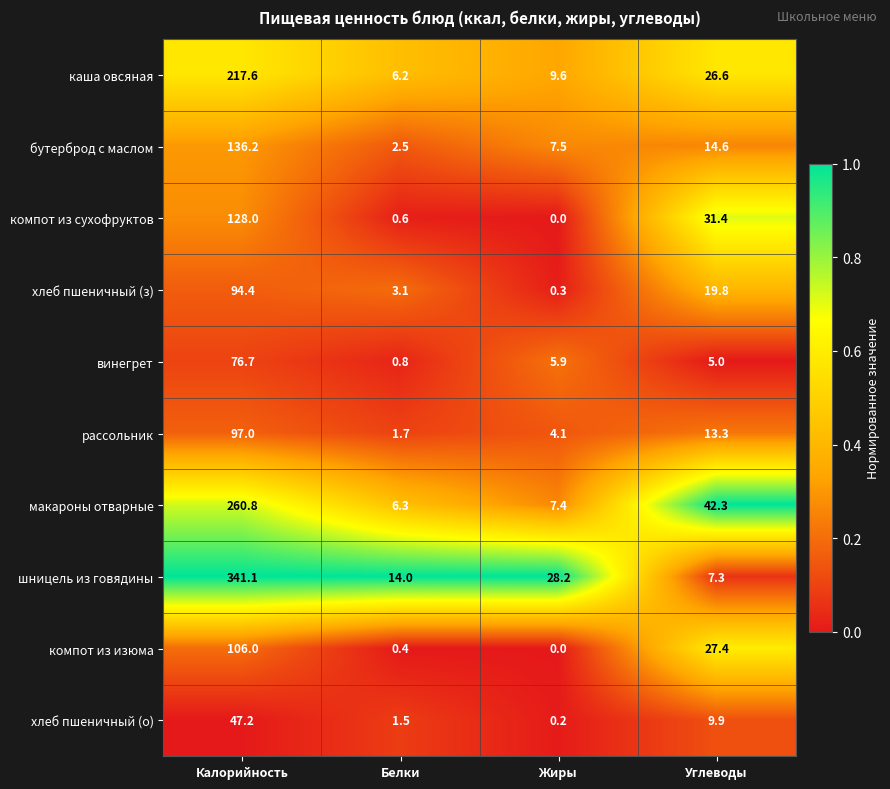

Read the рассольник value at Калорийность.

97.0